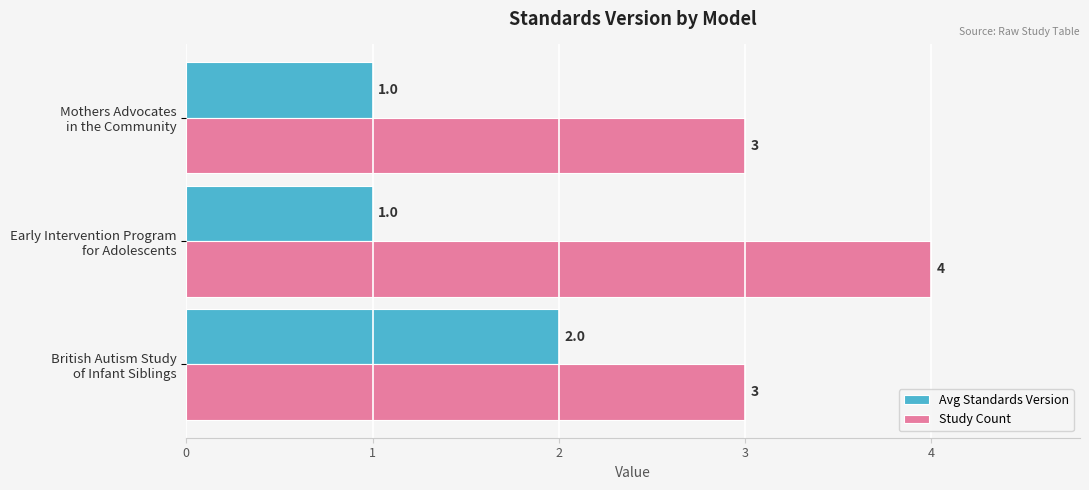

What is the greatest value displayed?

4